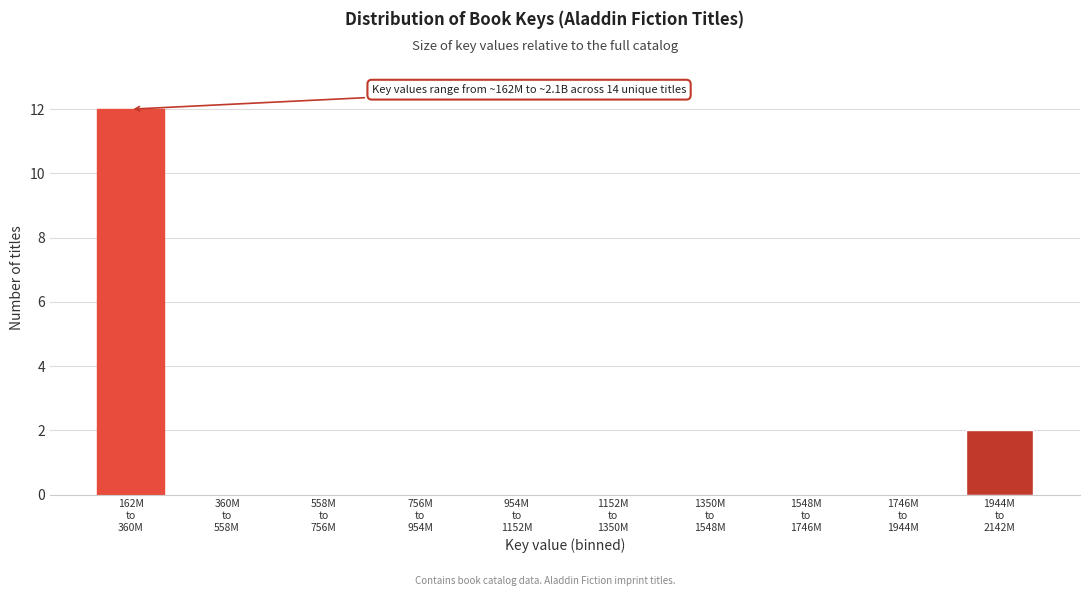

What is the greatest value displayed?

12